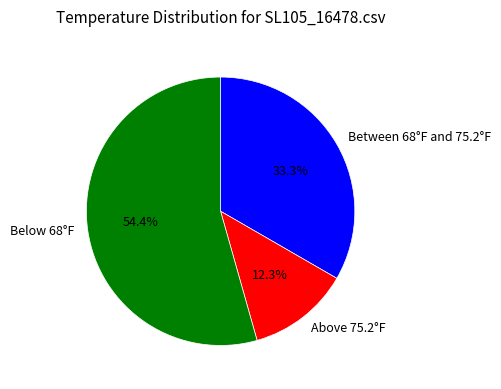

Combined, do Above 75.2°F and Below 68°F account for over 50%?

Yes